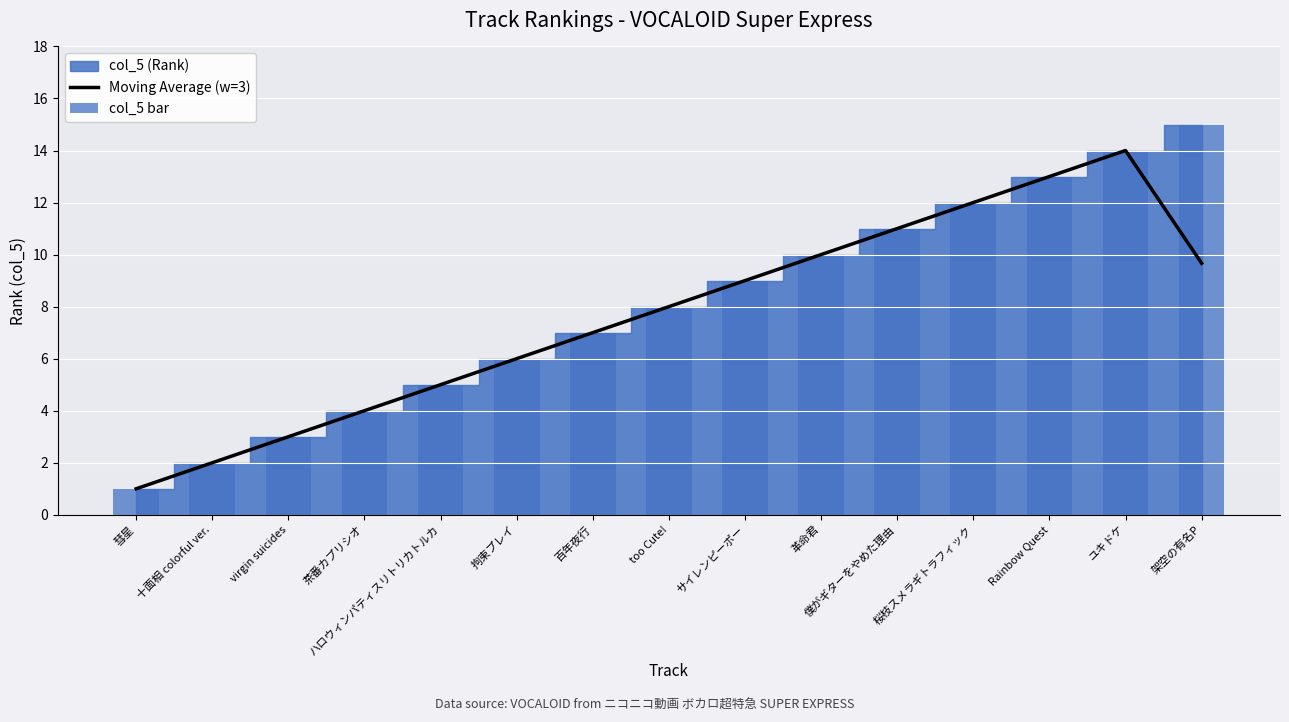

Which label corresponds to the largest value in the chart?

架空の有名P